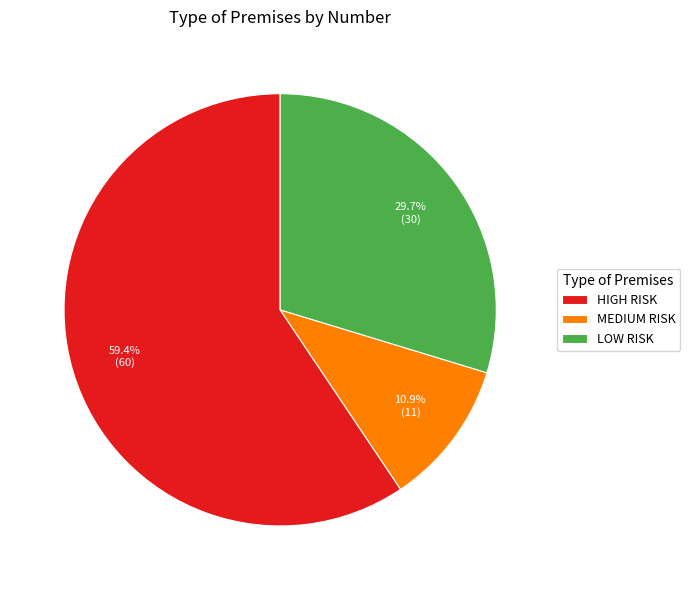

Count the number of slices in the pie.

3